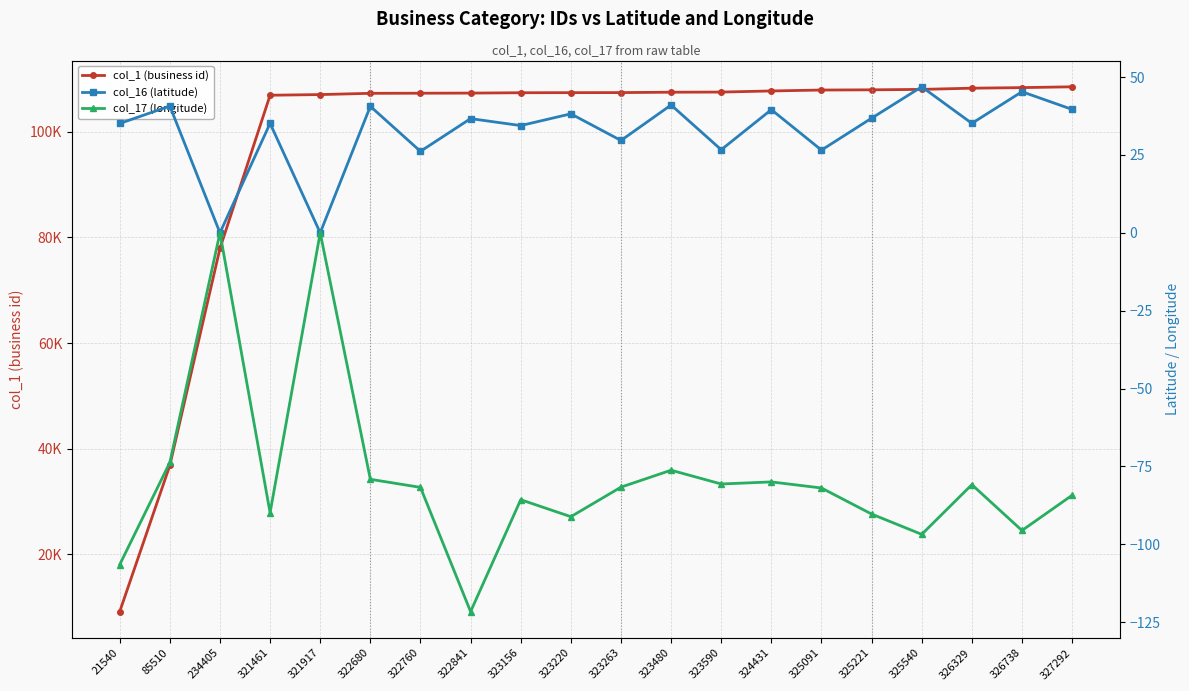

How many values in the col_16 (latitude) series exceed 36?

10